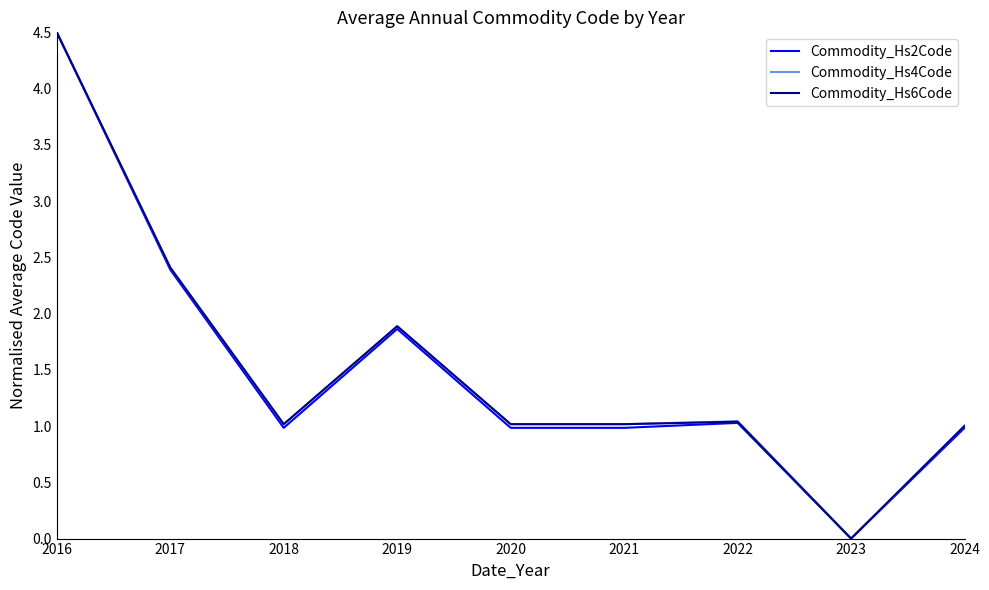

At which category does Commodity_Hs6Code reach its first local peak?

2019